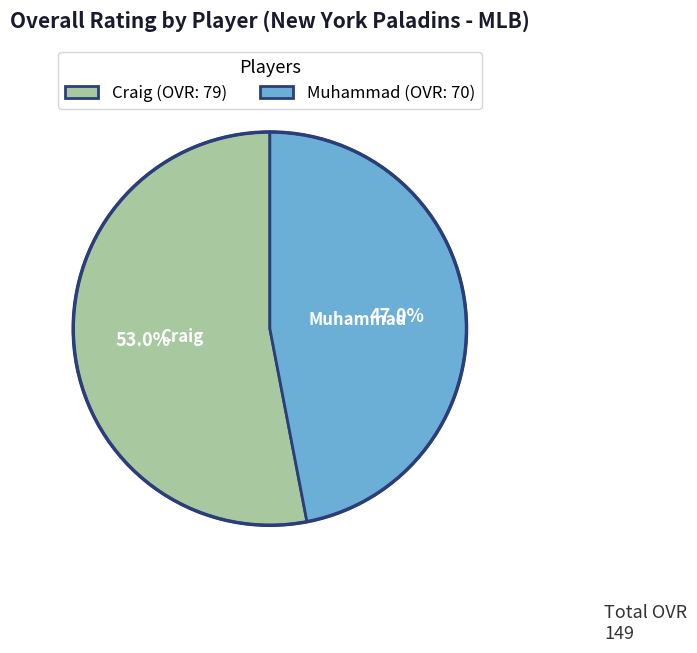

Which slice is the smallest?

Muhammad